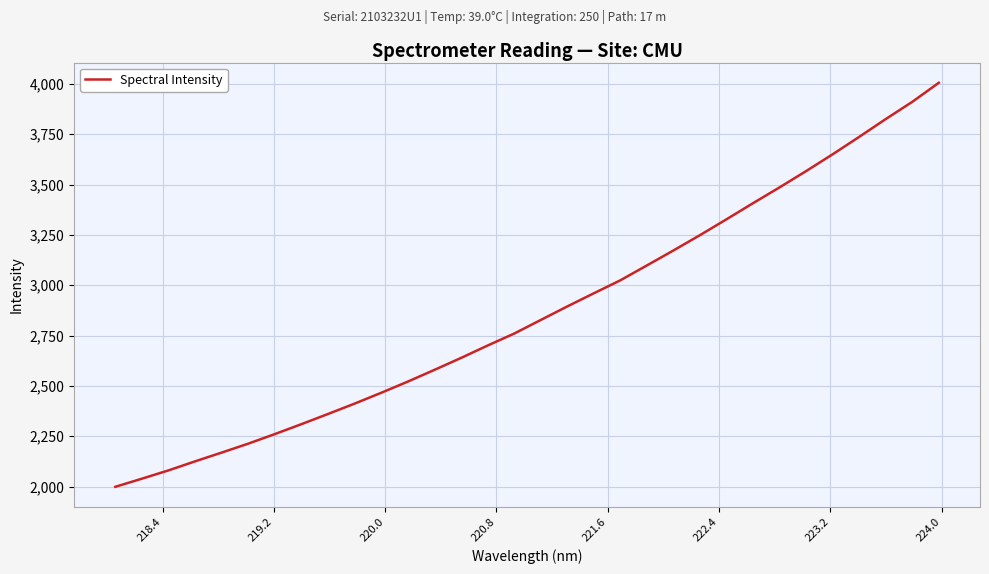

What is the maximum value shown in the chart?

4005.2